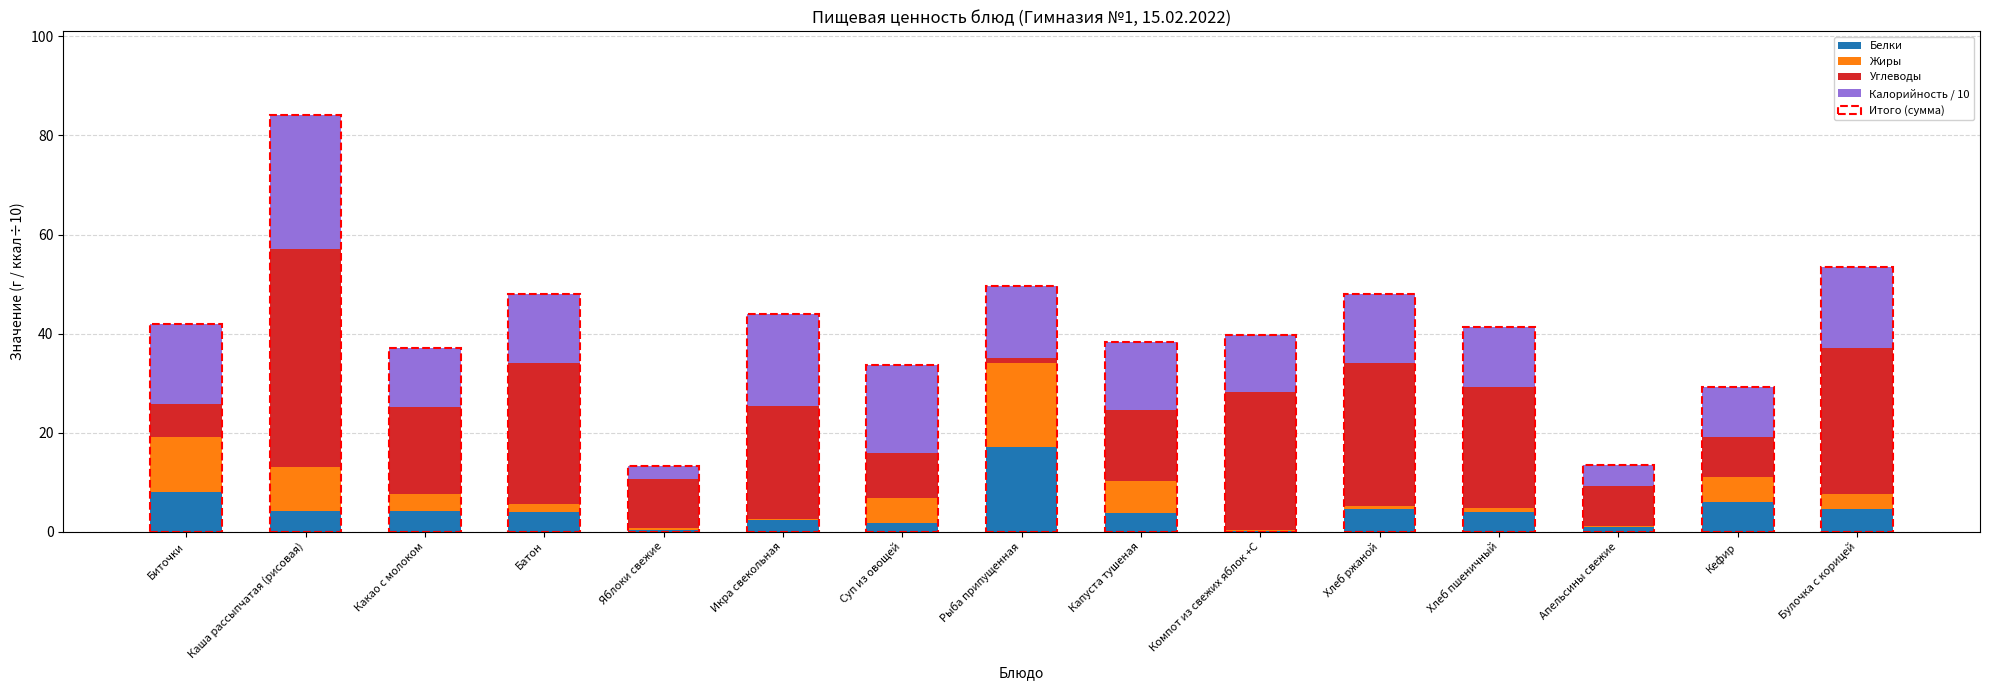

Count the number of categories in the chart.

15